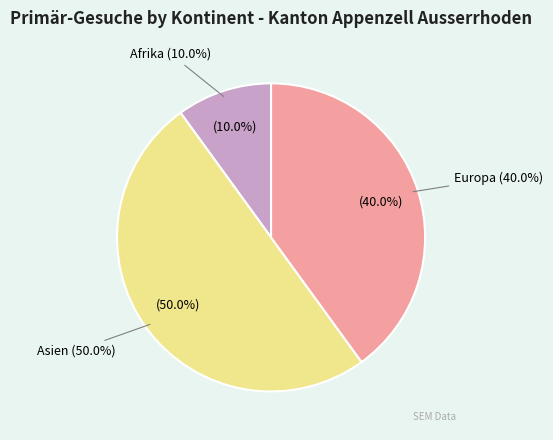

What percentage is NOT represented by Asien?

50.0%